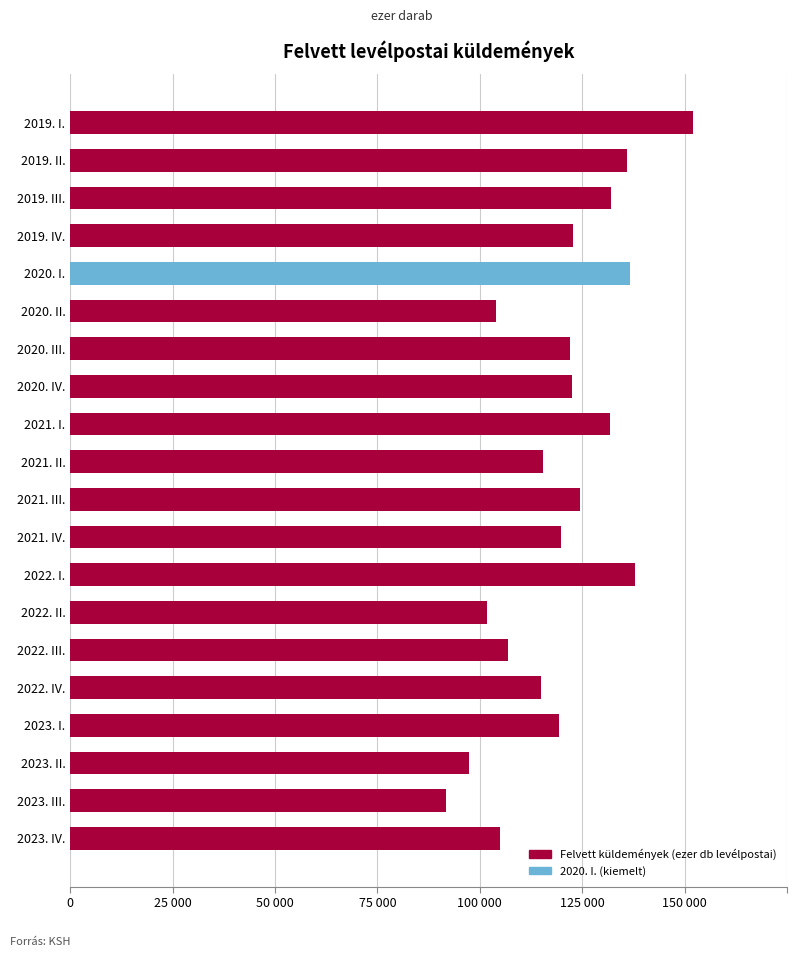

Does the chart contain any negative values?

No